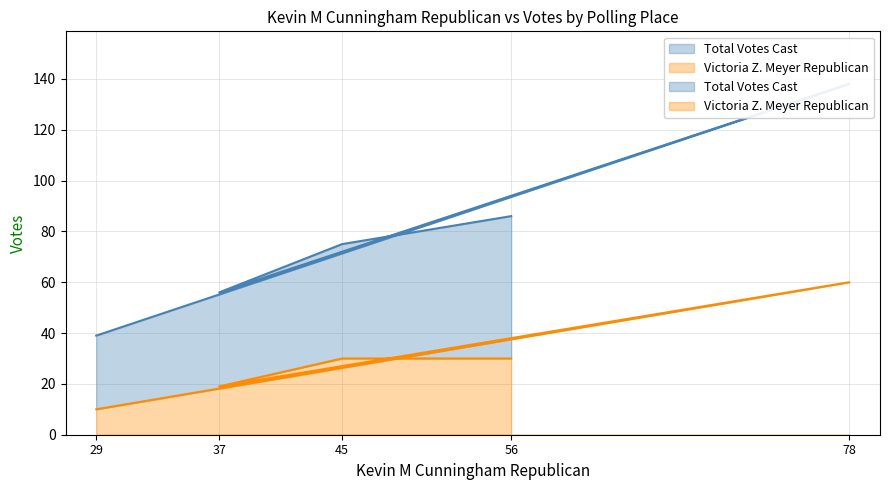

At how many categories does at least one series exceed 63?

3